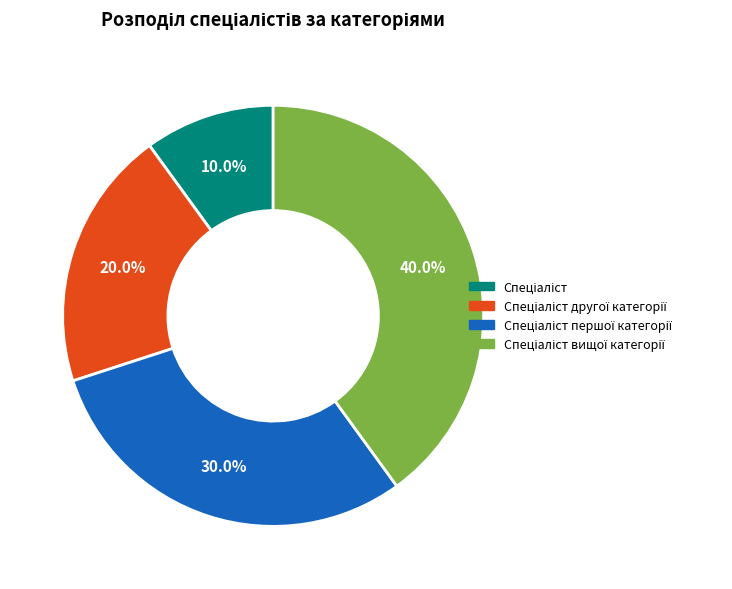

Is there a majority slice in this chart?

No